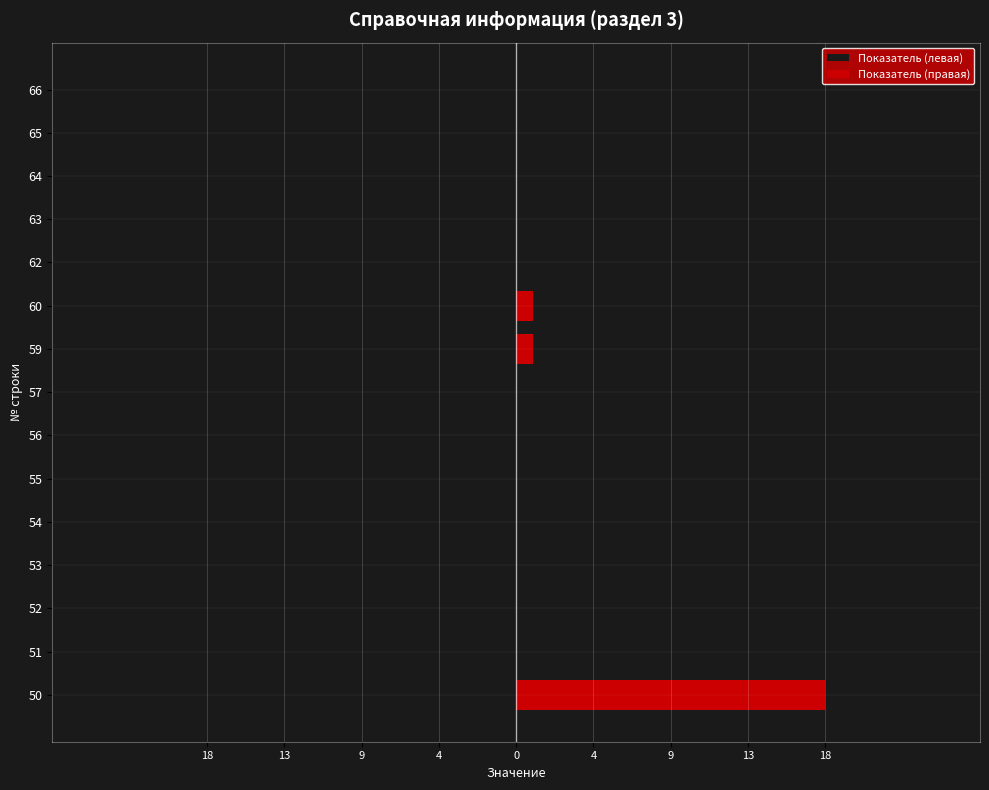

How many bars are there in total?

30